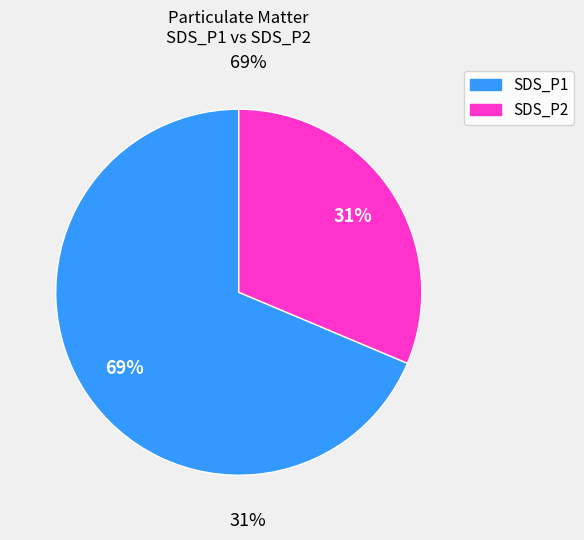

Is it true that SDS_P1 is 69% of the pie?

True